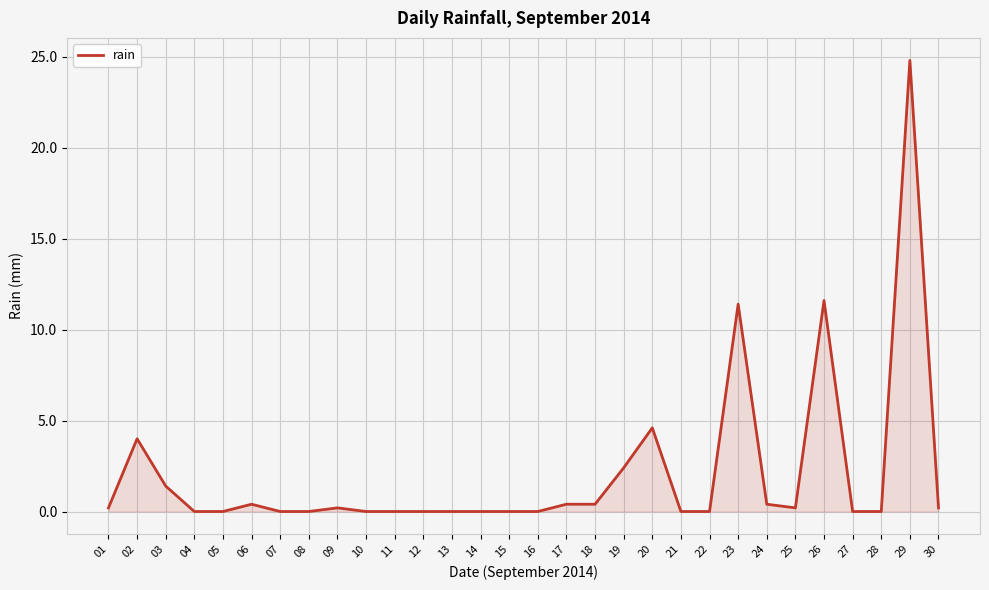

What is the difference between the maximum and minimum values?

24.8